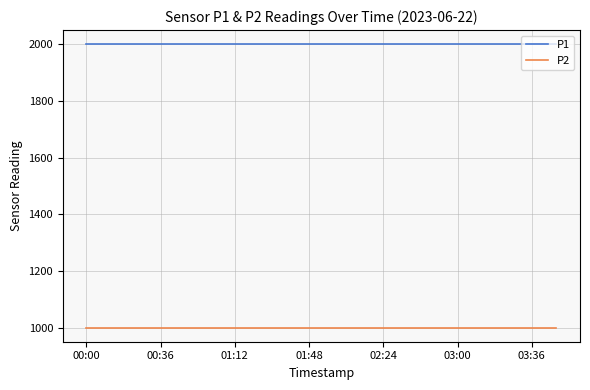

What is the maximum value for P2?

999.9